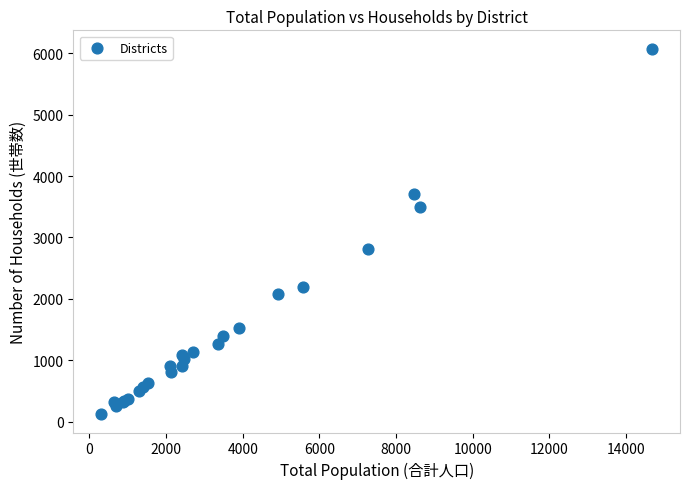

What Y value in the scatter plot is closest to 3098?

2808